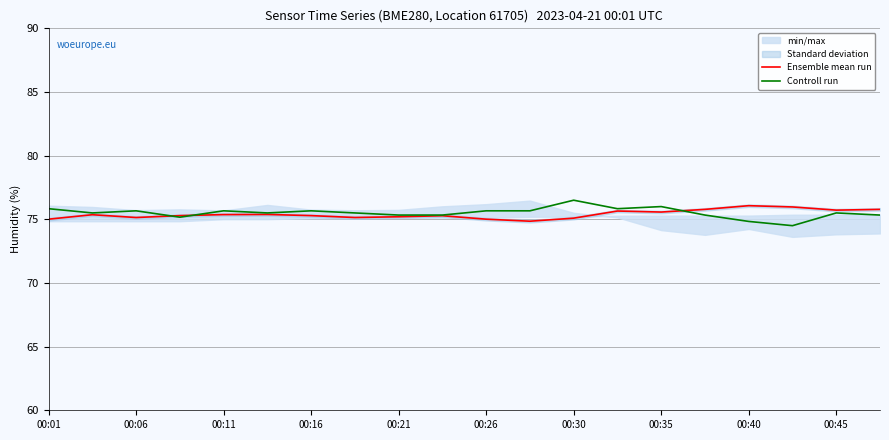

At which label does Ensemble mean run first exceed 75?

00:01